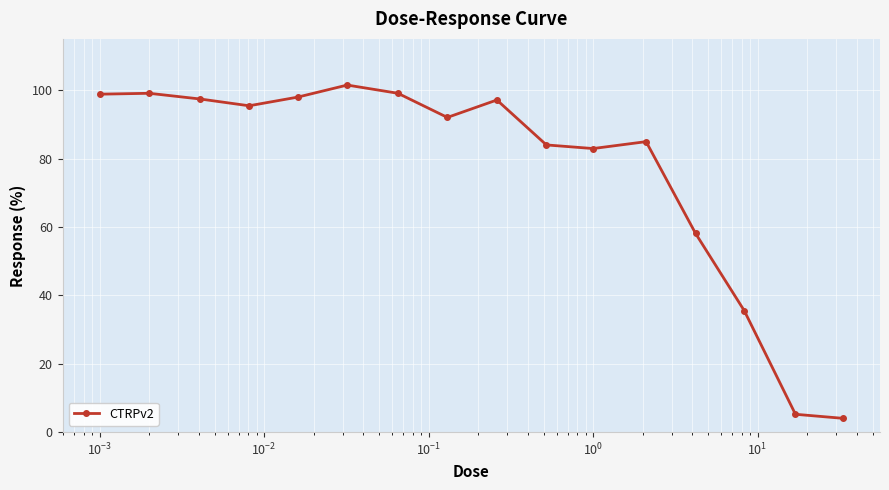

What is the sum of all values?

1233.2